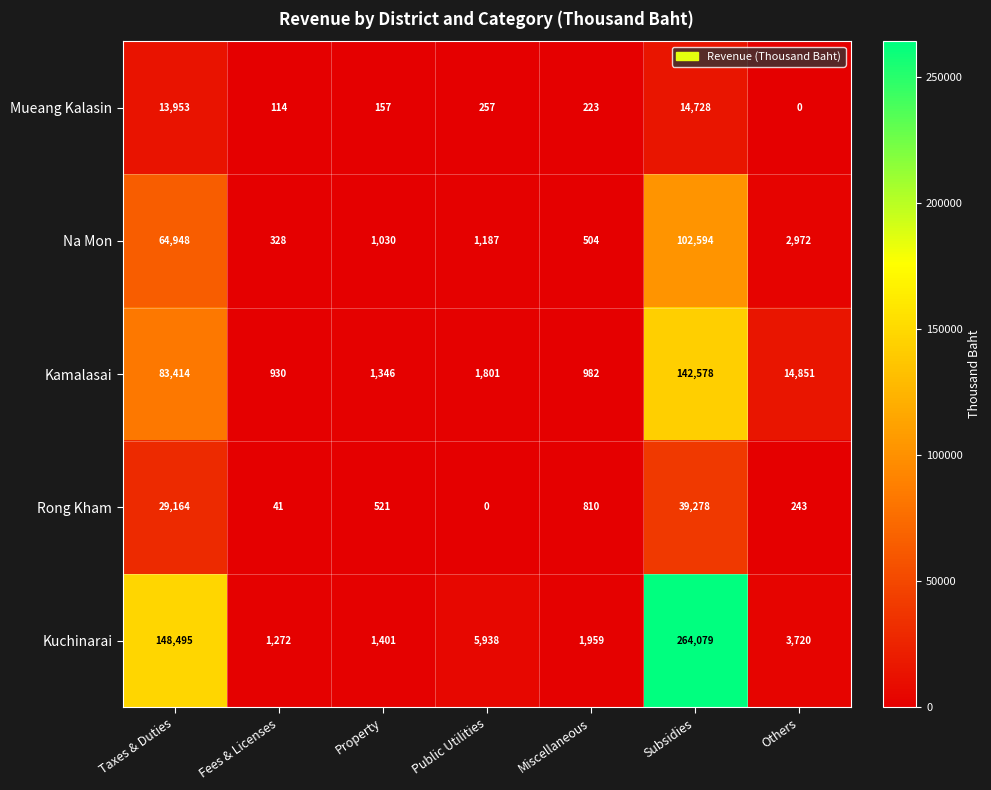

Which label corresponds to the largest value in the chart?

Subsidies